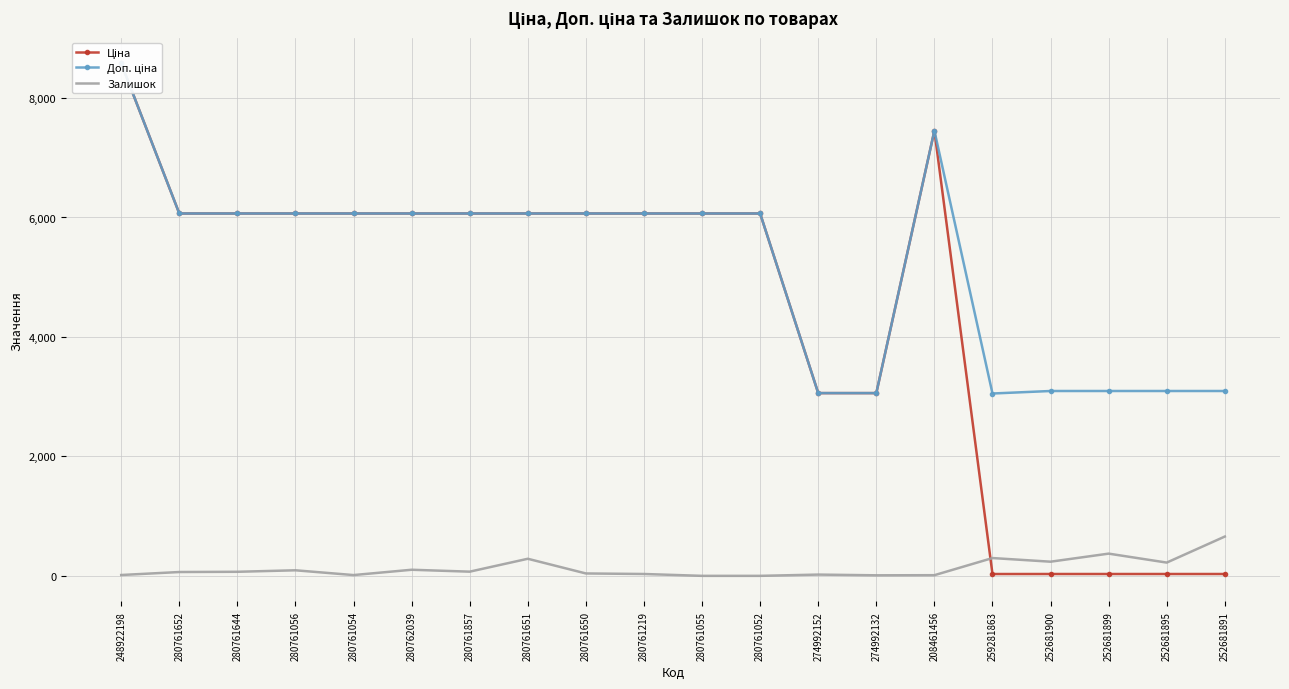

True or false: Залишок and Ціна intersect in this chart.

True